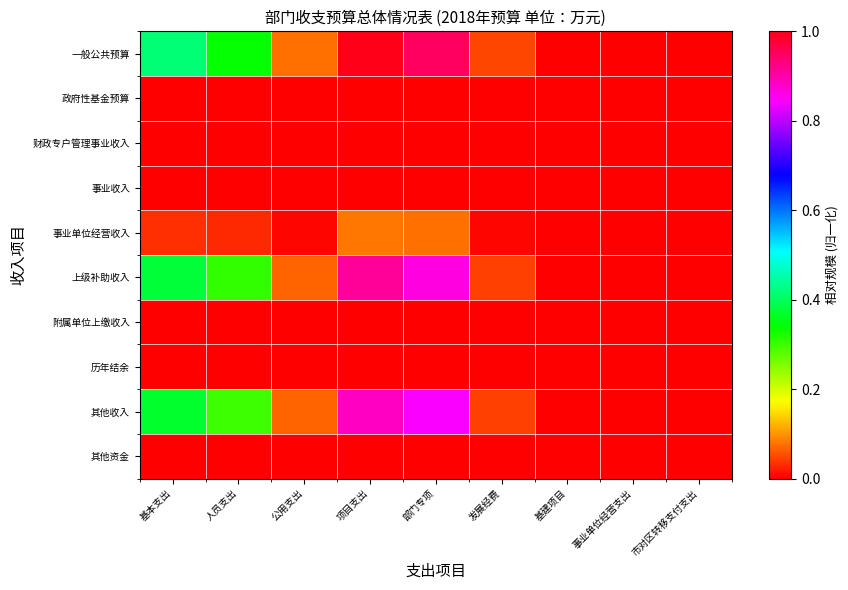

Reading left to right, what are all the values shown in this chart?

一般公共预算: 基本支出=0.4	人员支出=0.3	公用支出=0.1	项目支出=1.0	部门专项=1.0	发展经费=0.0	基建项目=0.0	事业单位经营支出=0.0	市对区转移支付支出=0.0
政府性基金预算: 基本支出=0.0	人员支出=0.0	公用支出=0.0	项目支出=0.0	部门专项=0.0	发展经费=0.0	基建项目=0.0	事业单位经营支出=0.0	市对区转移支付支出=0.0
财政专户管理事业收入: 基本支出=0.0	人员支出=0.0	公用支出=0.0	项目支出=0.0	部门专项=0.0	发展经费=0.0	基建项目=0.0	事业单位经营支出=0.0	市对区转移支付支出=0.0
事业收入: 基本支出=0.0	人员支出=0.0	公用支出=0.0	项目支出=0.0	部门专项=0.0	发展经费=0.0	基建项目=0.0	事业单位经营支出=0.0	市对区转移支付支出=0.0
事业单位经营收入: 基本支出=0.0	人员支出=0.0	公用支出=0.0	项目支出=0.1	部门专项=0.1	发展经费=0.0	基建项目=0.0	事业单位经营支出=0.0	市对区转移支付支出=0.0
上级补助收入: 基本支出=0.4	人员支出=0.3	公用支出=0.1	项目支出=0.9	部门专项=0.9	发展经费=0.0	基建项目=0.0	事业单位经营支出=0.0	市对区转移支付支出=0.0
附属单位上缴收入: 基本支出=0.0	人员支出=0.0	公用支出=0.0	项目支出=0.0	部门专项=0.0	发展经费=0.0	基建项目=0.0	事业单位经营支出=0.0	市对区转移支付支出=0.0
历年结余: 基本支出=0.0	人员支出=0.0	公用支出=0.0	项目支出=0.0	部门专项=0.0	发展经费=0.0	基建项目=0.0	事业单位经营支出=0.0	市对区转移支付支出=0.0
其他收入: 基本支出=0.4	人员支出=0.3	公用支出=0.1	项目支出=0.9	部门专项=0.8	发展经费=0.0	基建项目=0.0	事业单位经营支出=0.0	市对区转移支付支出=0.0
其他资金: 基本支出=0.0	人员支出=0.0	公用支出=0.0	项目支出=0.0	部门专项=0.0	发展经费=0.0	基建项目=0.0	事业单位经营支出=0.0	市对区转移支付支出=0.0